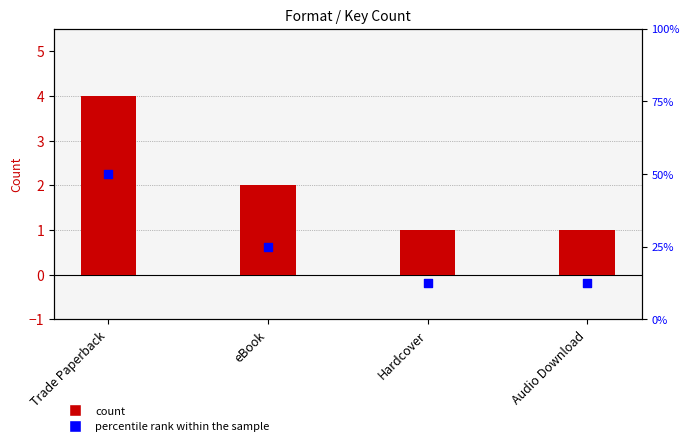

At which category is the sum across all series the highest?

Trade Paperback